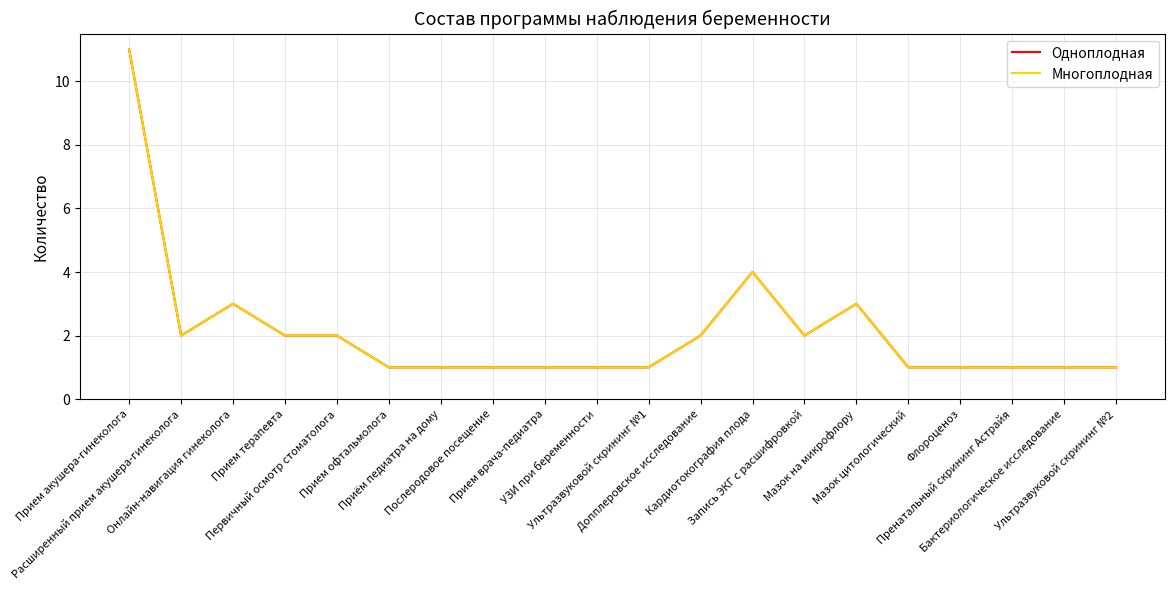

True or false: Одноплодная and Многоплодная cross at least once.

False